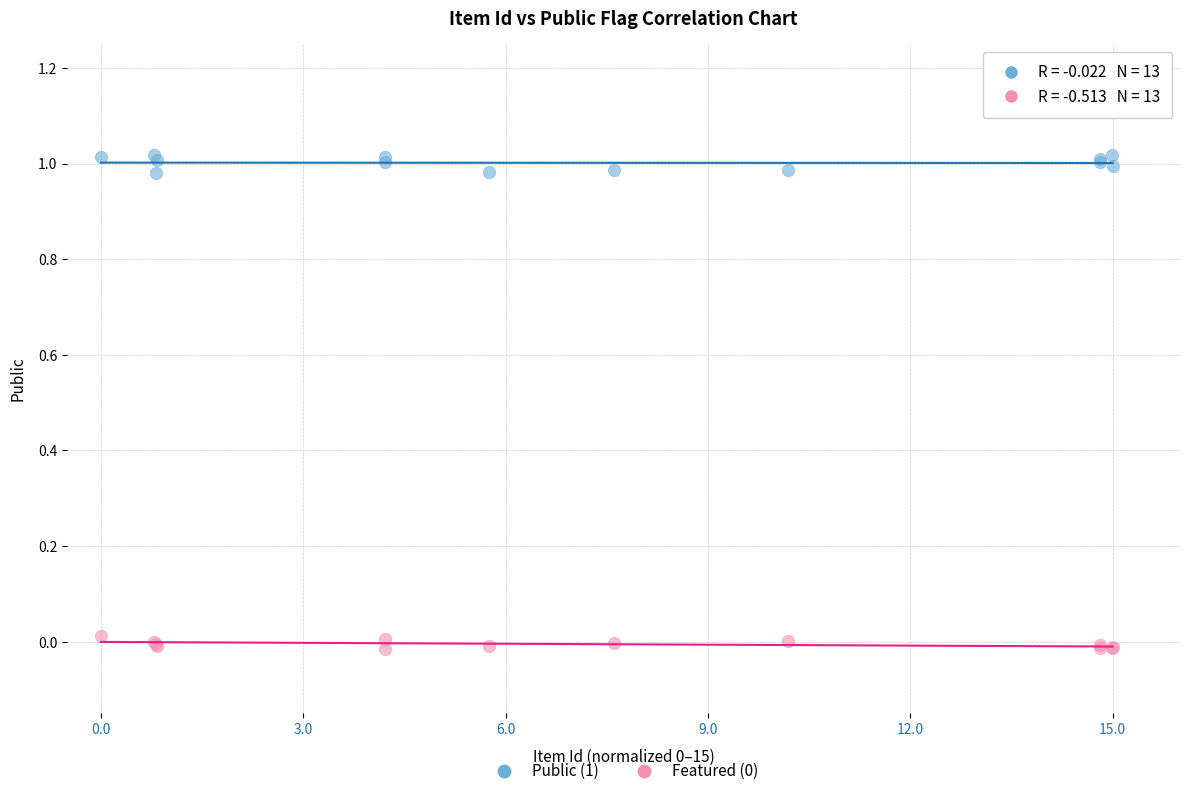

Which series has the largest Y range (max minus min)?

Public (1)